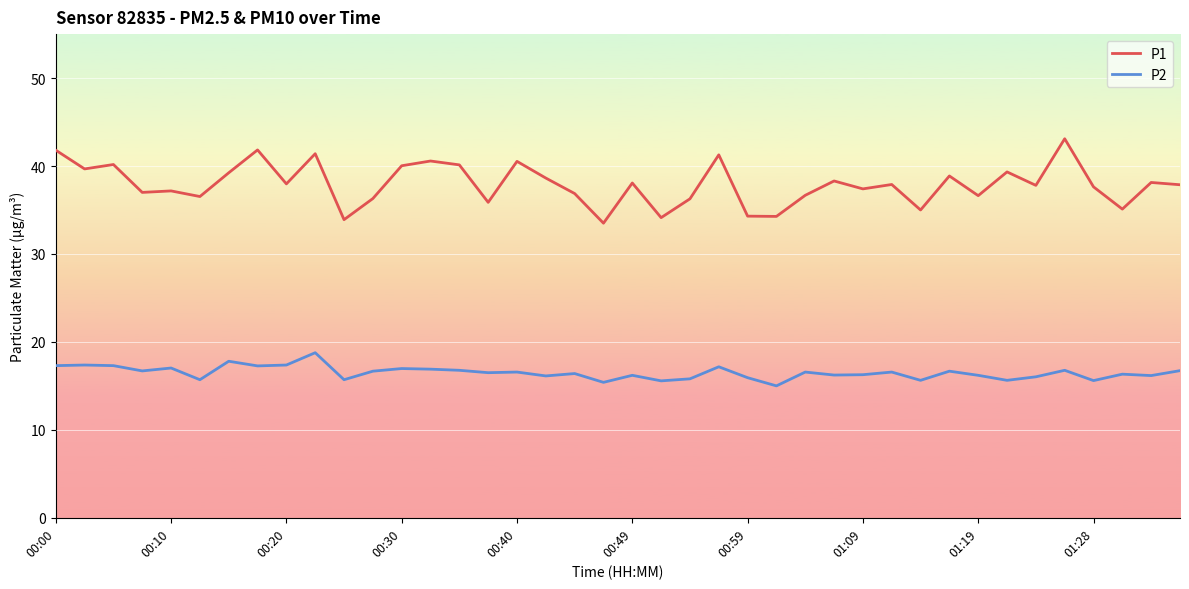

Which series has the largest range (max minus min)?

P1